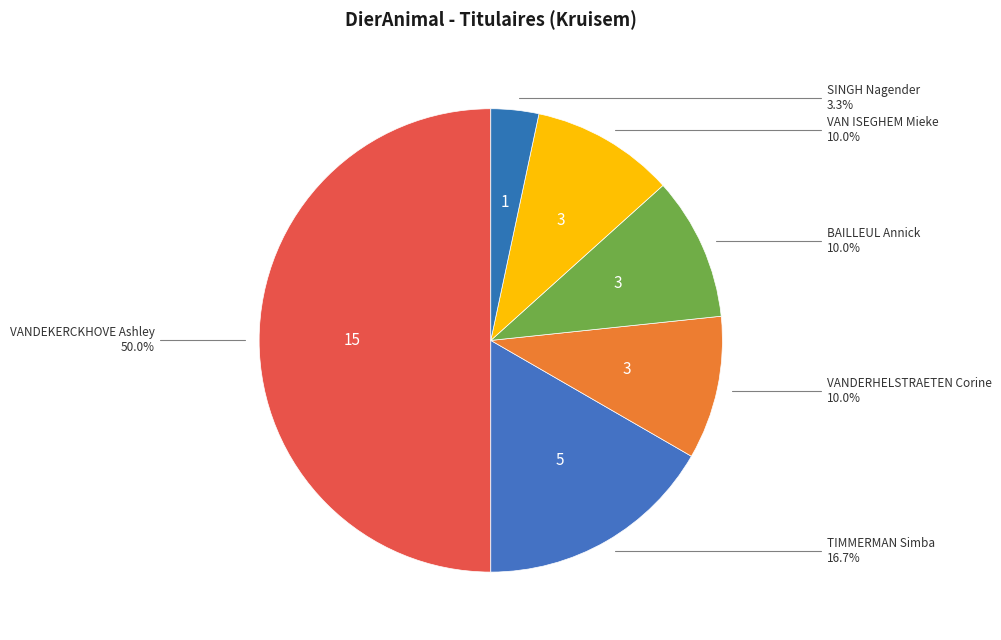

To the nearest percent, what is the difference between the largest and smallest slice percentages?

47%